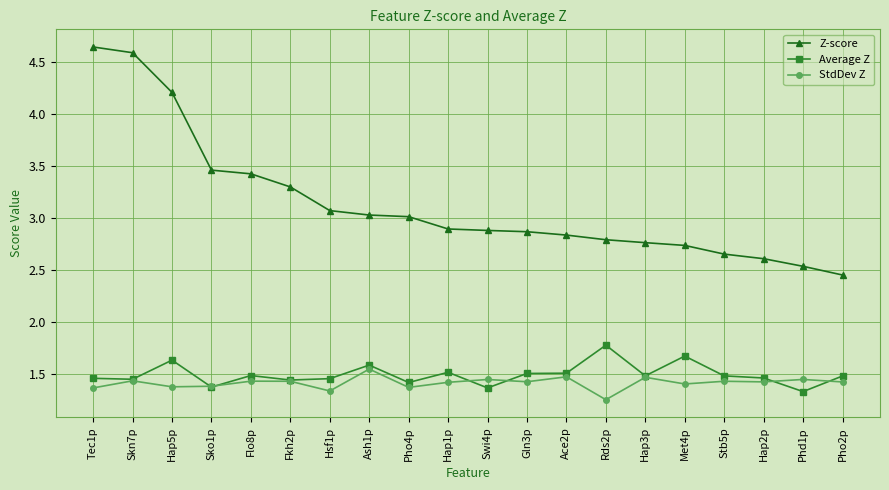

True or false: Z-score and StdDev Z intersect in this chart.

False